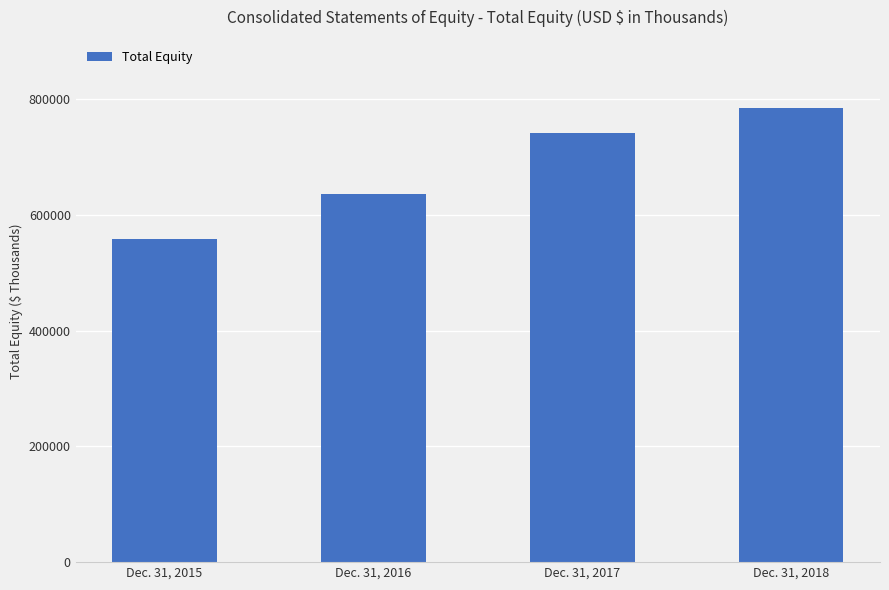

Reading left to right, extract all data points from this chart.

Dec. 31, 2015=558384	Dec. 31, 2016=635916	Dec. 31, 2017=740914	Dec. 31, 2018=784526